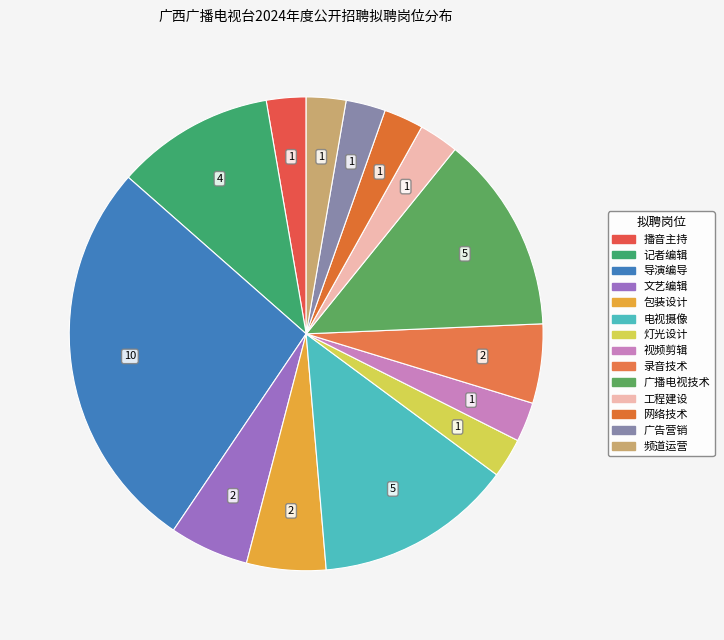

How many slices are in this pie chart?

14